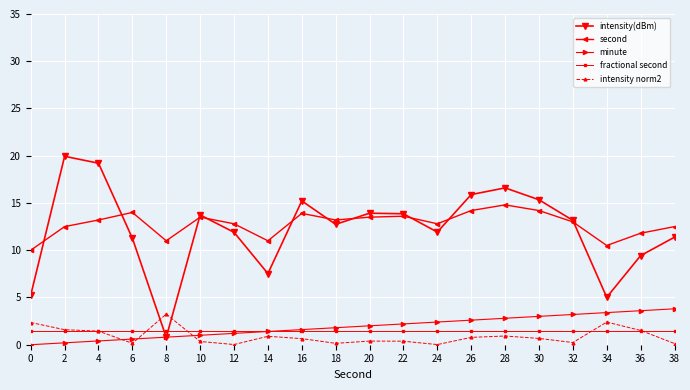

True or false: minute has a value of 1.4 at 14.

True